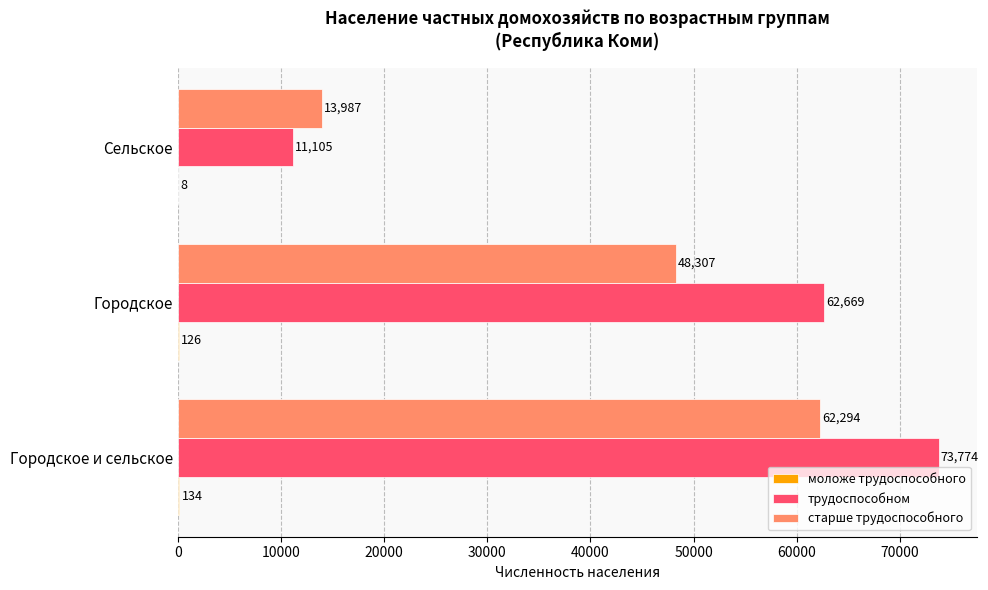

Which series changed the most between Городское и сельское and Сельское?

трудоспособном